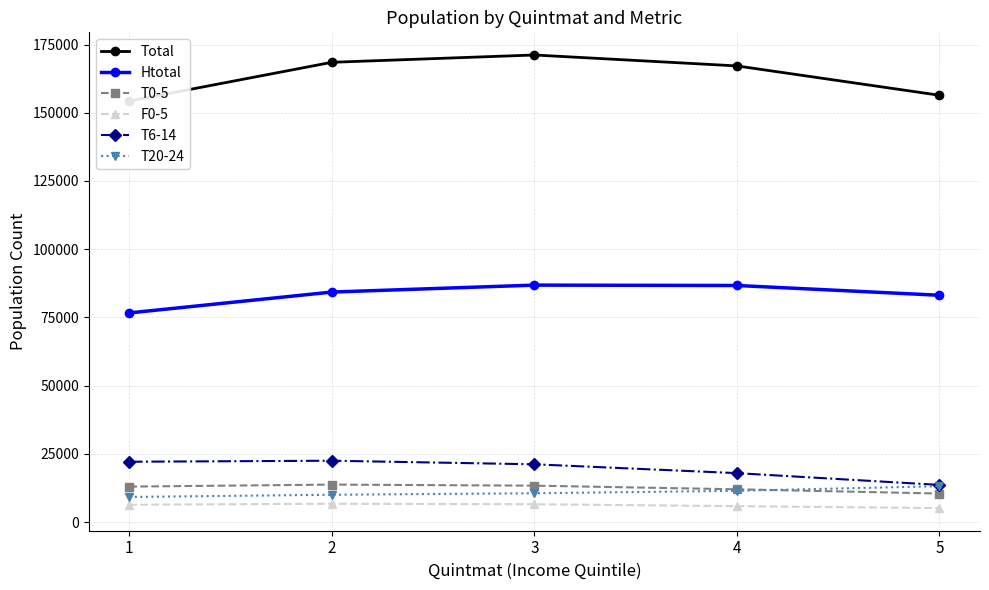

Which has a higher value, 4 or 5?

4